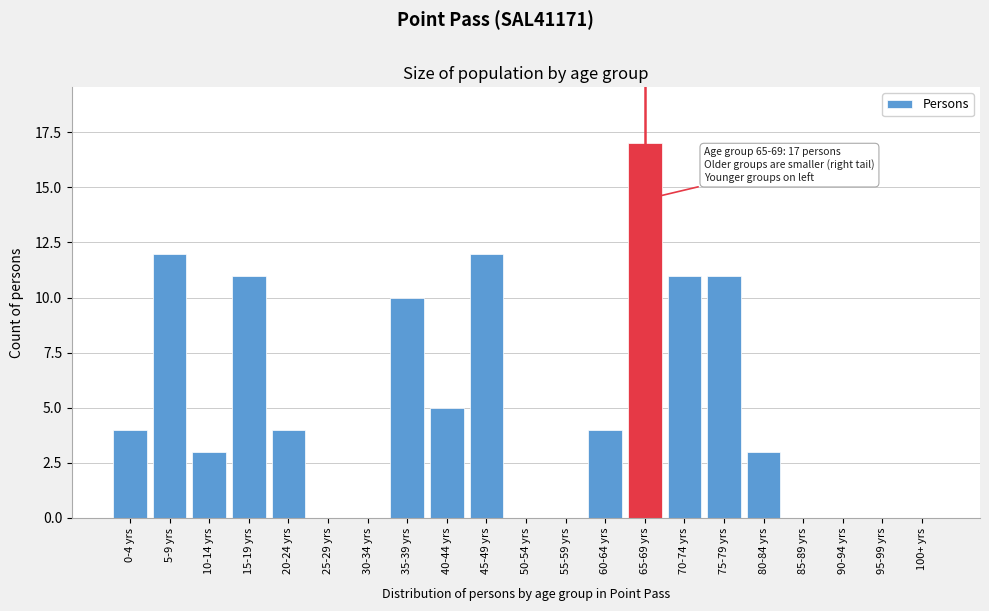

Reading left to right, what are all the values shown in this chart?

0-4 yrs=4	5-9 yrs=12	10-14 yrs=3	15-19 yrs=11	20-24 yrs=4	25-29 yrs=0	30-34 yrs=0	35-39 yrs=10	40-44 yrs=5	45-49 yrs=12	50-54 yrs=0	55-59 yrs=0	60-64 yrs=4	65-69 yrs=17	70-74 yrs=11	75-79 yrs=11	80-84 yrs=3	85-89 yrs=0	90-94 yrs=0	95-99 yrs=0	100+ yrs=0